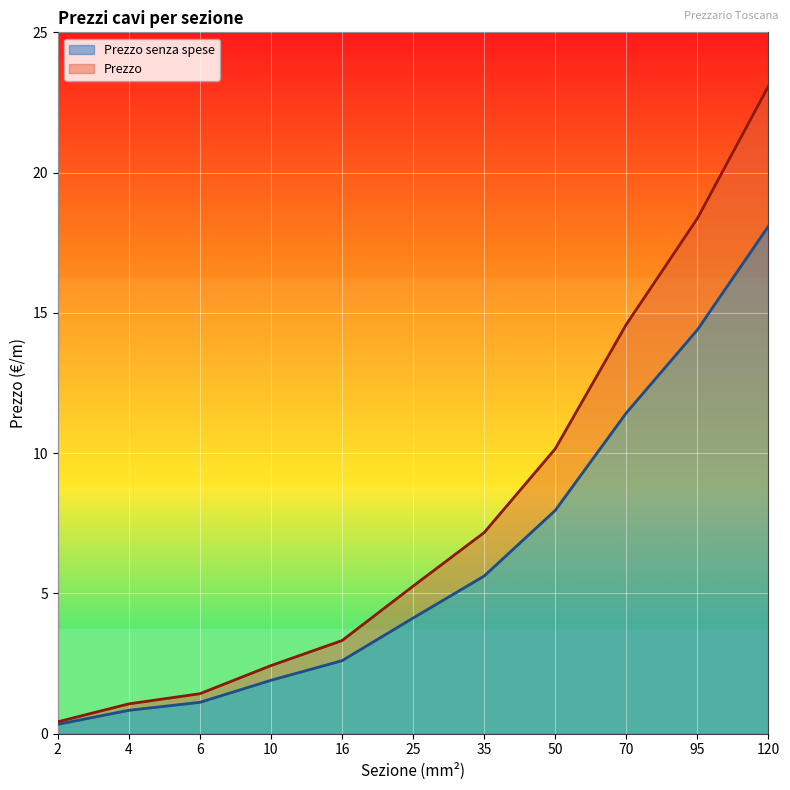

Rank the series by their maximum value, from lowest to highest.

Prezzo senza spese, Prezzo